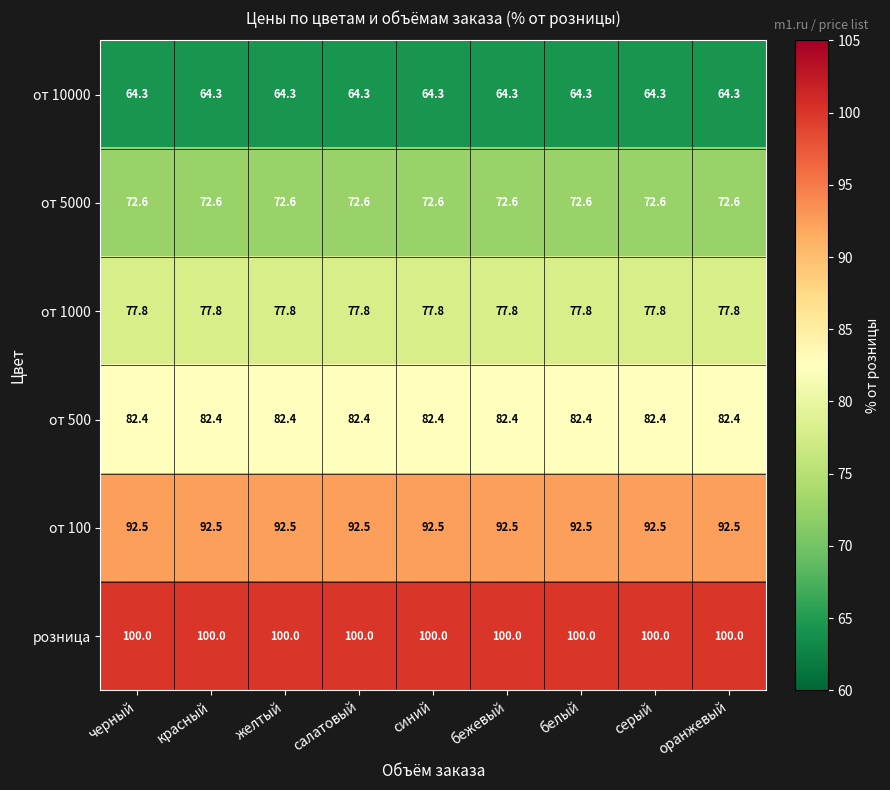

What is the difference between the highest and lowest values at белый?

35.7